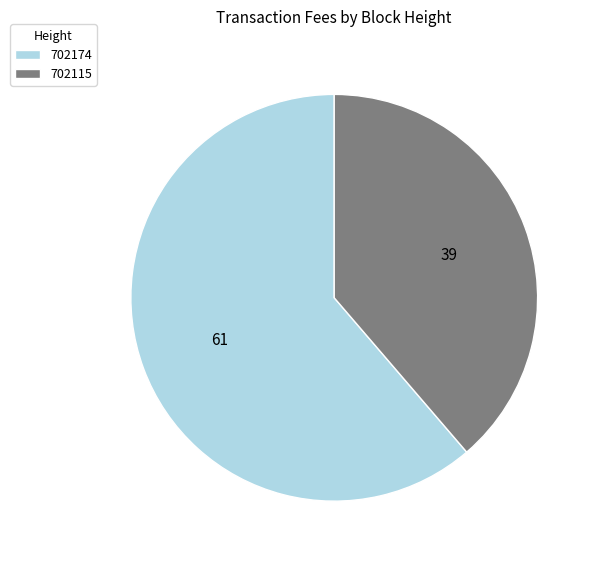

Which slice represents more than half of the pie?

702174